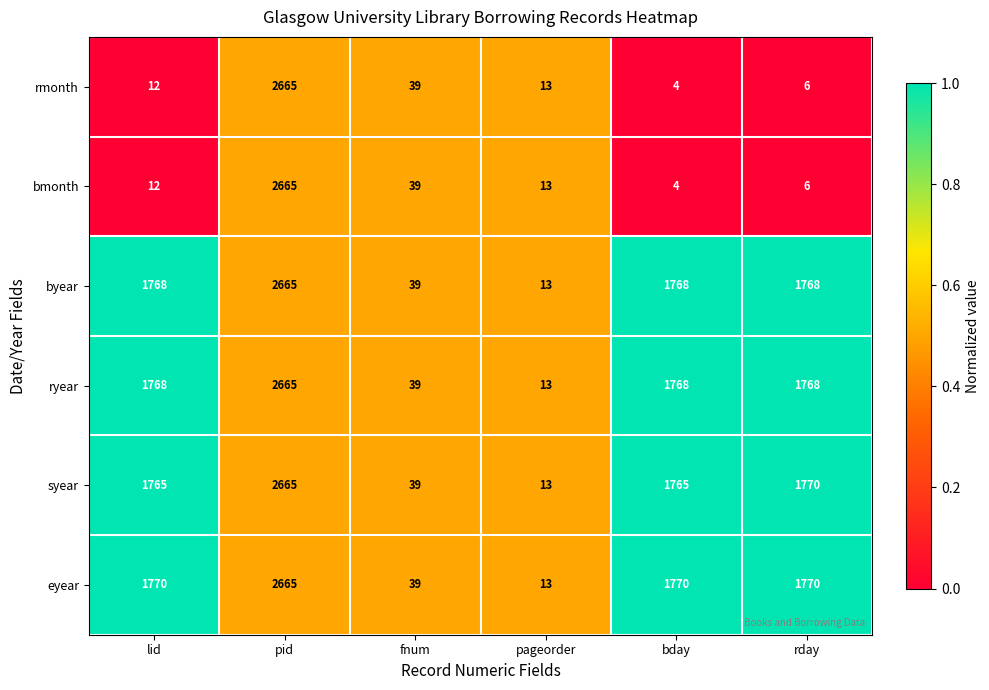

The byear series shows 17 at fnum. True or false?

False